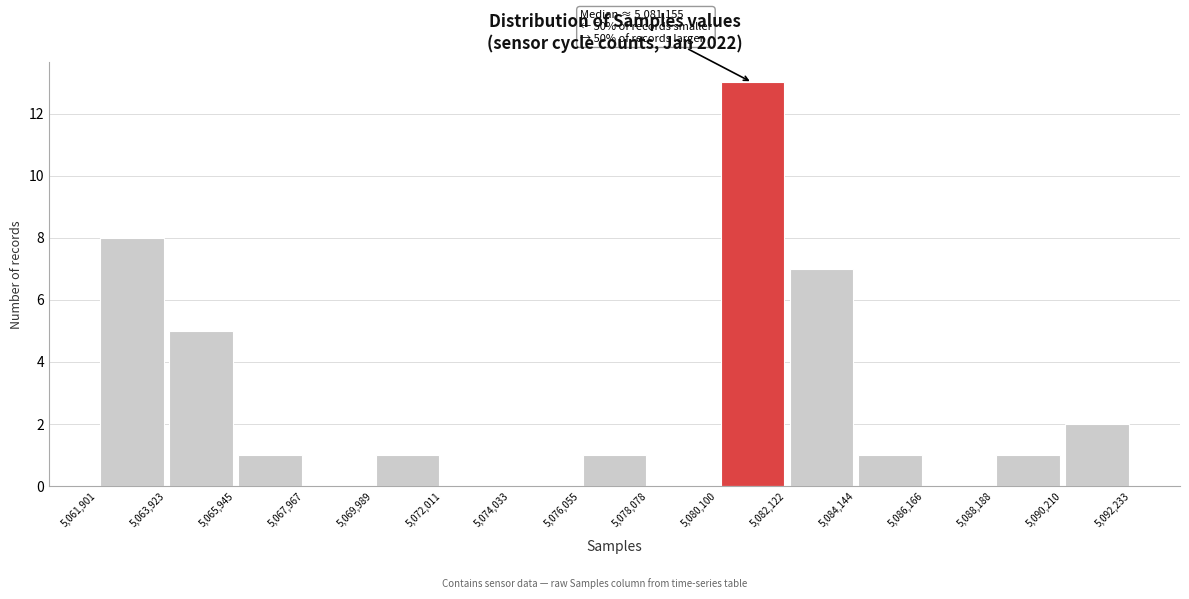

Over which range of the x-axis is the bar tallest?

5,080,100 to 5,082,122